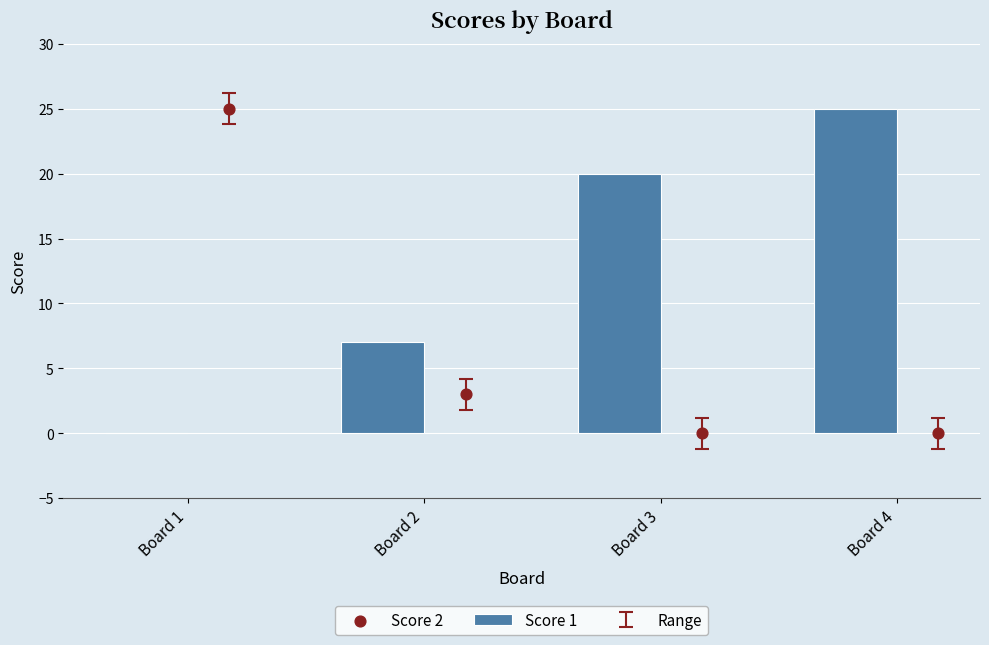

Which series contains the highest Y value?

Score 1